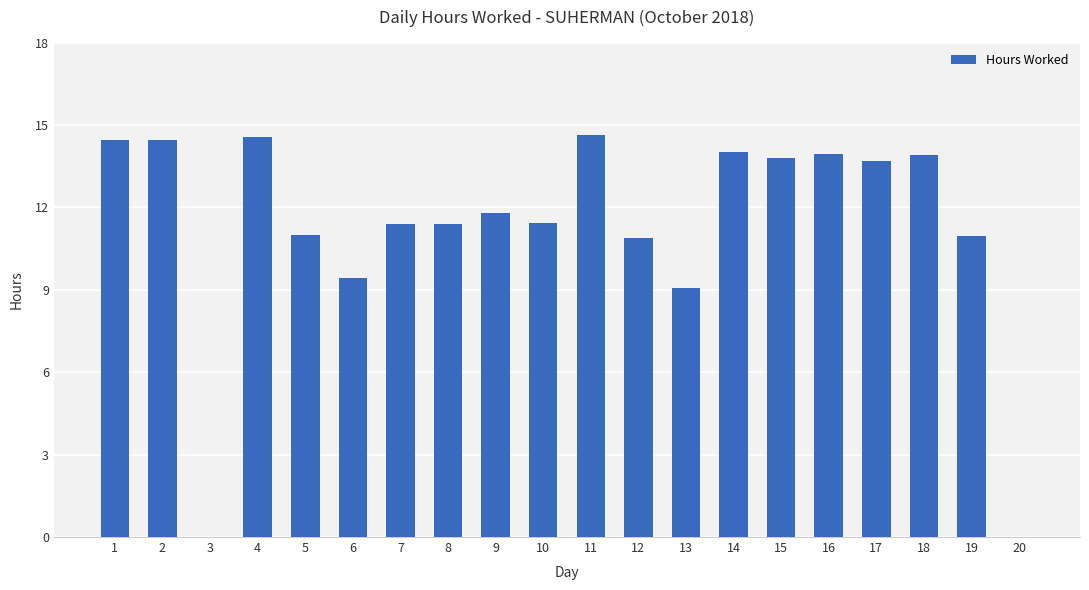

What is the change in value from 7 to 15?

+2.4